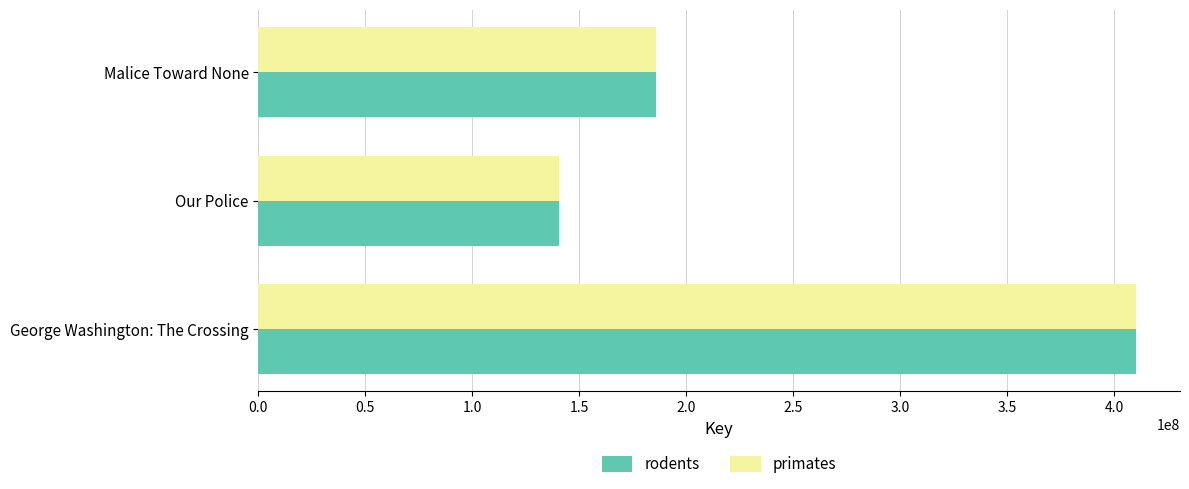

What is the sum of all rodents values?

736642282